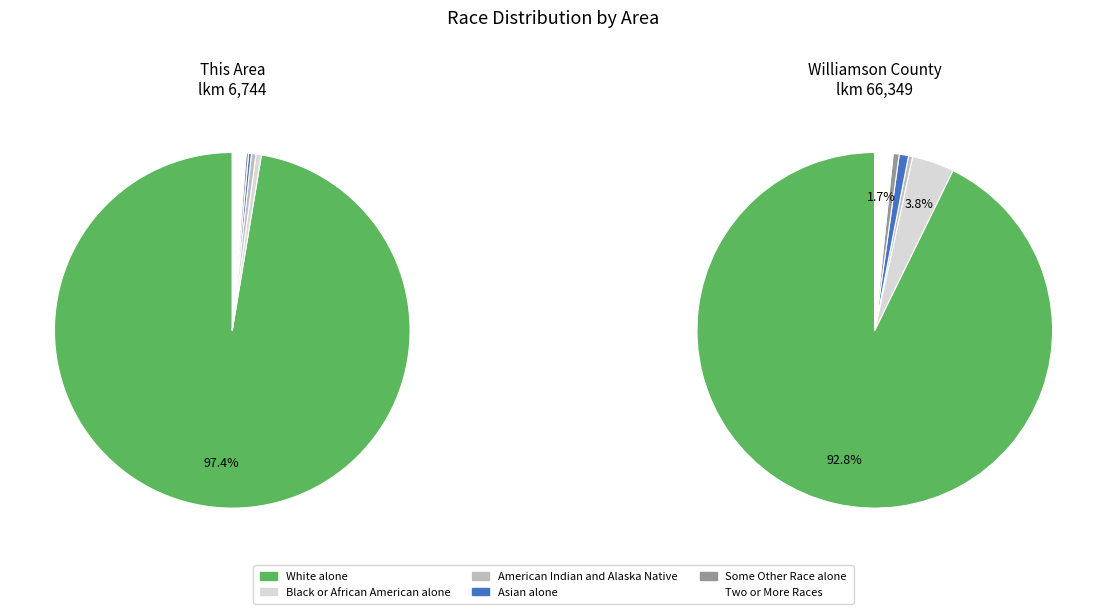

How many segments does this pie chart have?

6